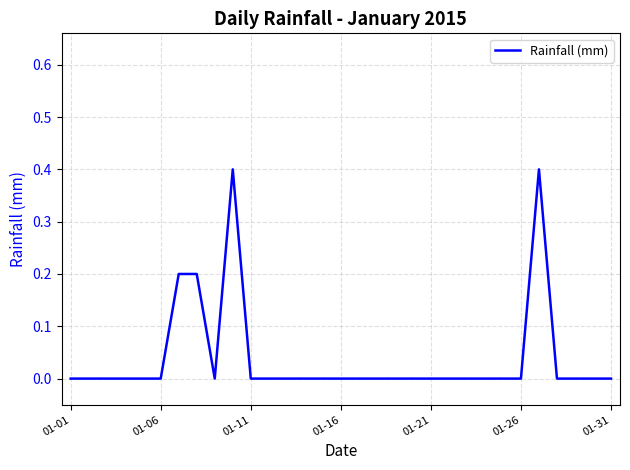

What is the difference between the maximum and minimum values?

0.4